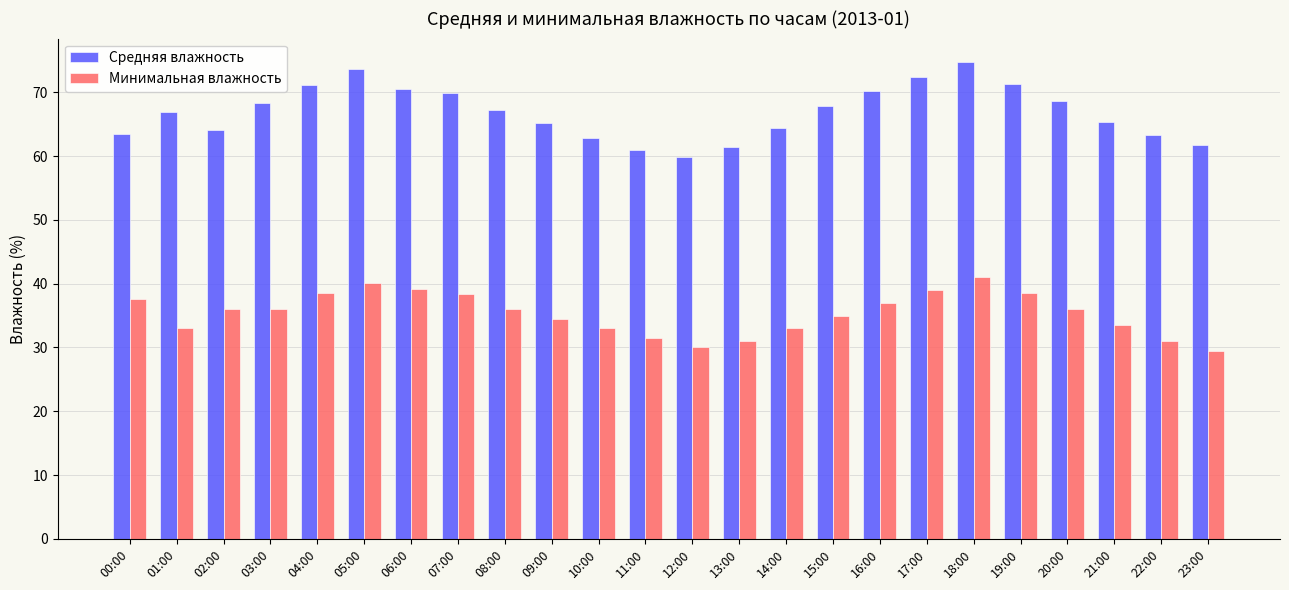

What is the difference between the highest and lowest values at 09:00?

30.6